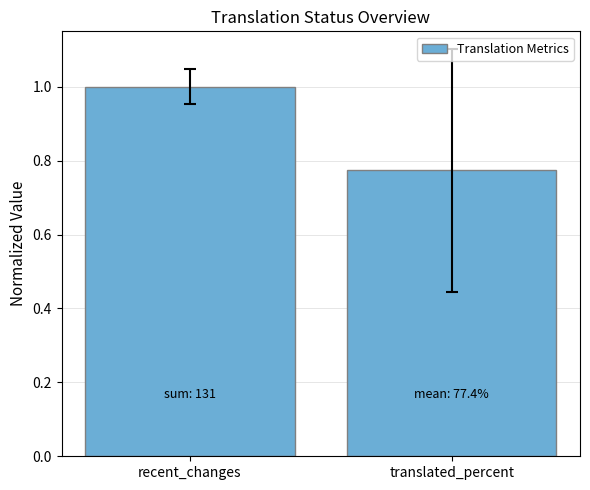

What is the label of the 1st bar from the right?

translated_percent